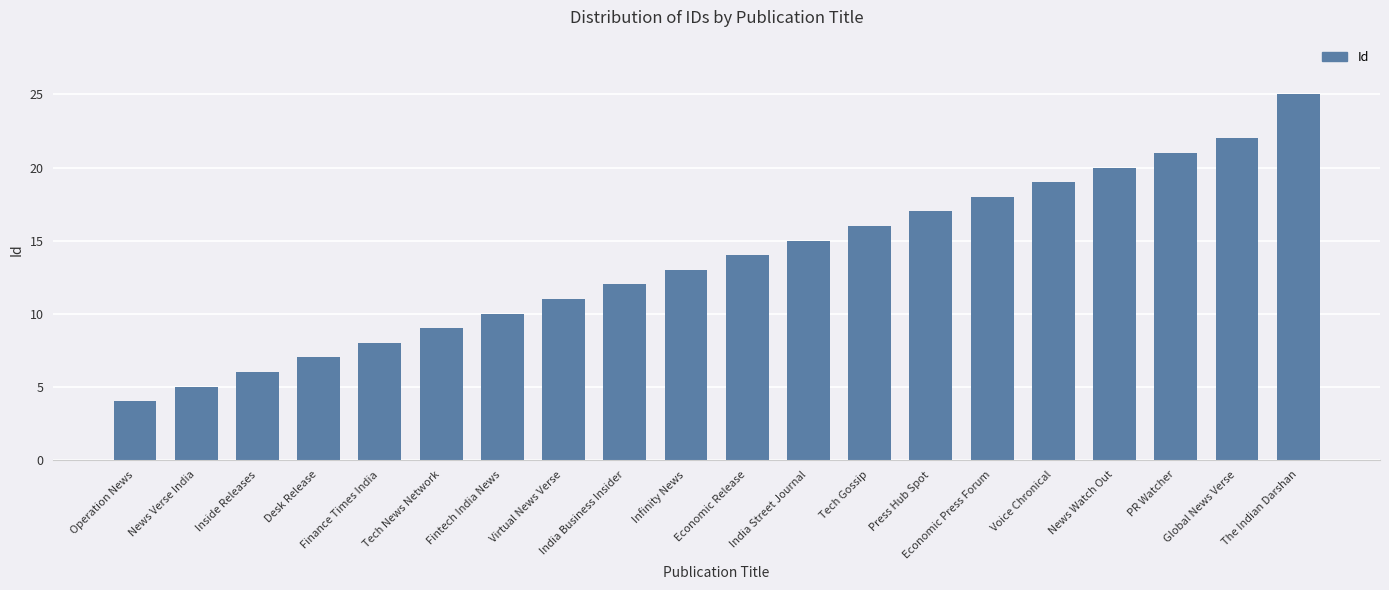

How many series are shown in this chart?

1